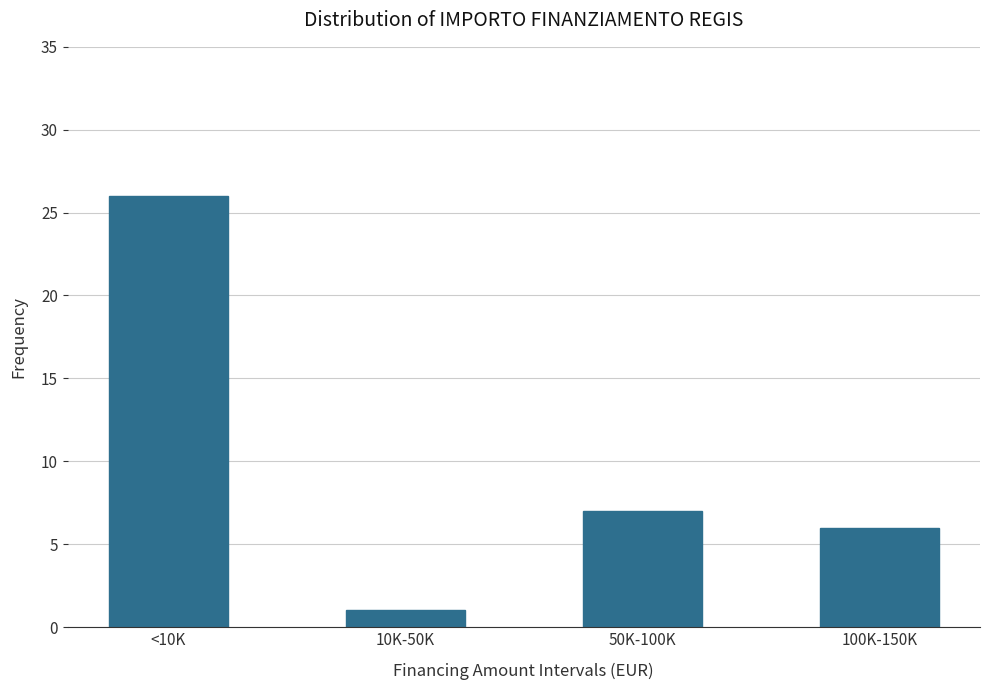

Reading right to left, list all the values displayed in this chart.

100K-150K=6	50K-100K=7	10K-50K=1	<10K=26